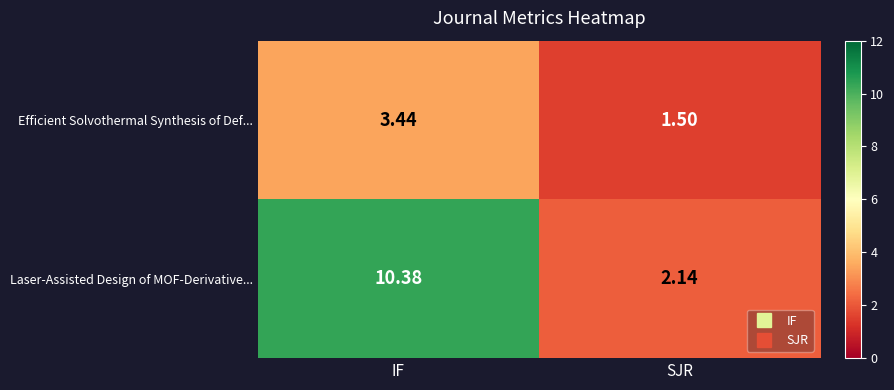

At which category does the chart reach its peak across all series?

IF